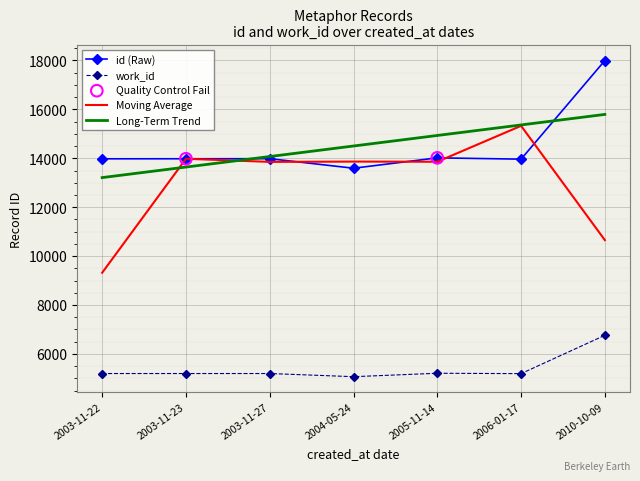

Is the value of Moving Average at 2003-11-22 greater than the value of Long-Term Trend at 2004-05-24?

No